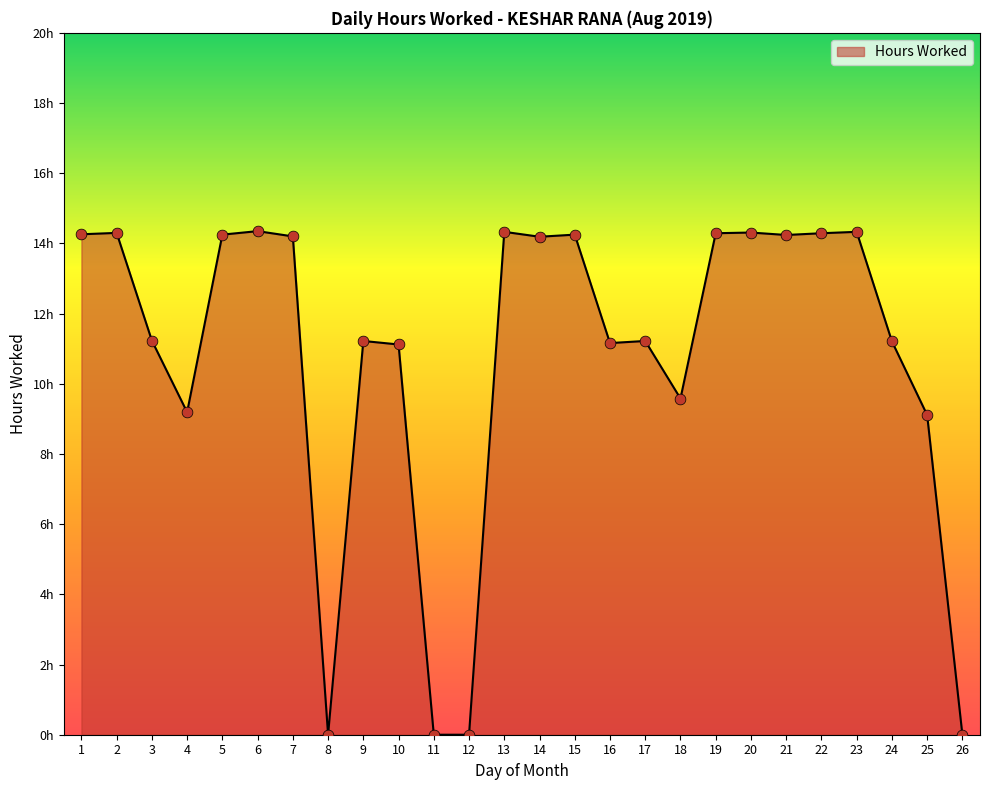

Which has a higher value, 4 or 3?

3